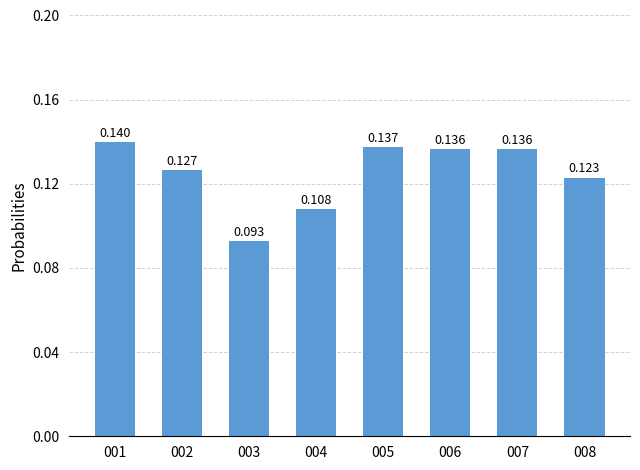

Count the values in the range 0 to 1.

8